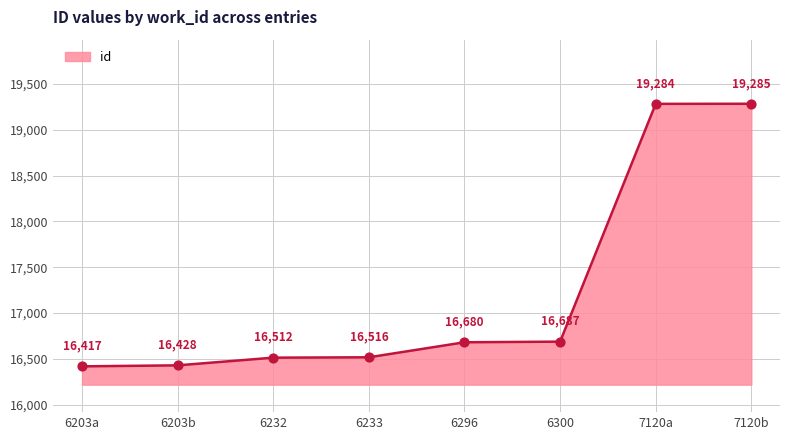

What is the change in value from 6203b to 6232?

+84